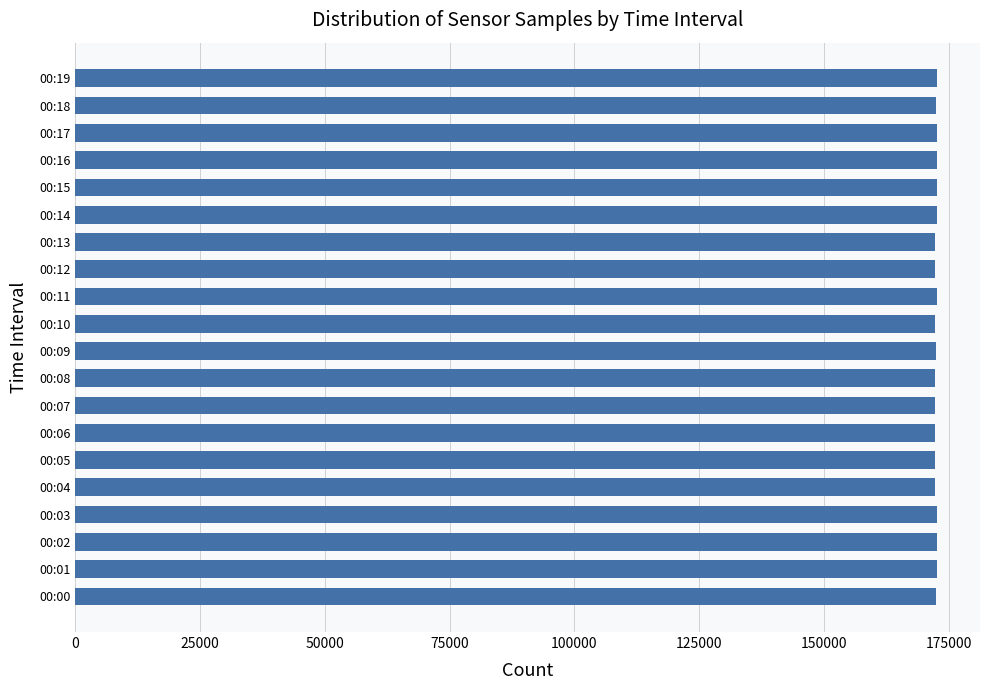

What is the minimum value shown in the chart?

172165.0